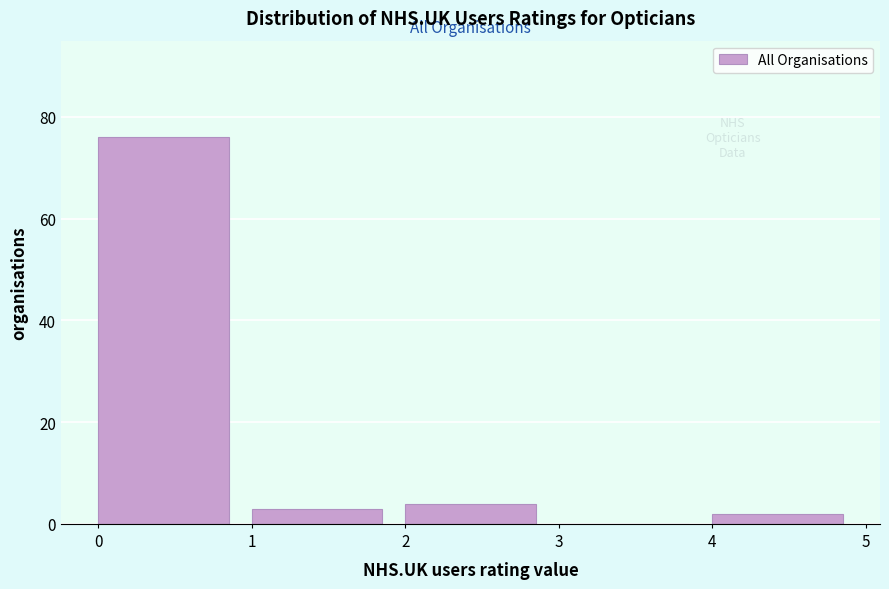

Reading left to right, list every bar in this chart as the range it spans on the x-axis followed by its height. The values are not printed on the chart, so give them approximately, as read against the axis.

0 to 1: 76
1 to 2: 4
2 to 3: 4
3 to 4: 0
4 to 5: 2